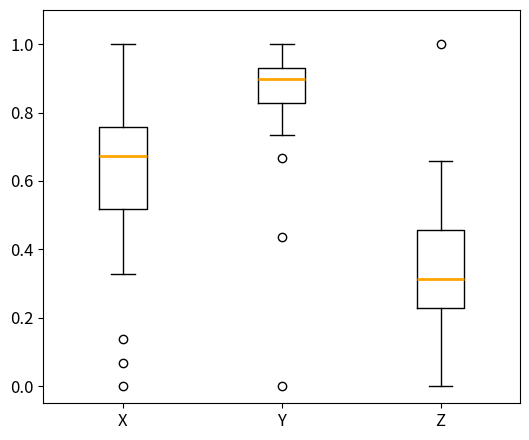

Where does the upper whisker of the box for X end on the y-axis? The values are not printed on the chart, so give them approximately, as read against the axis.

1.00